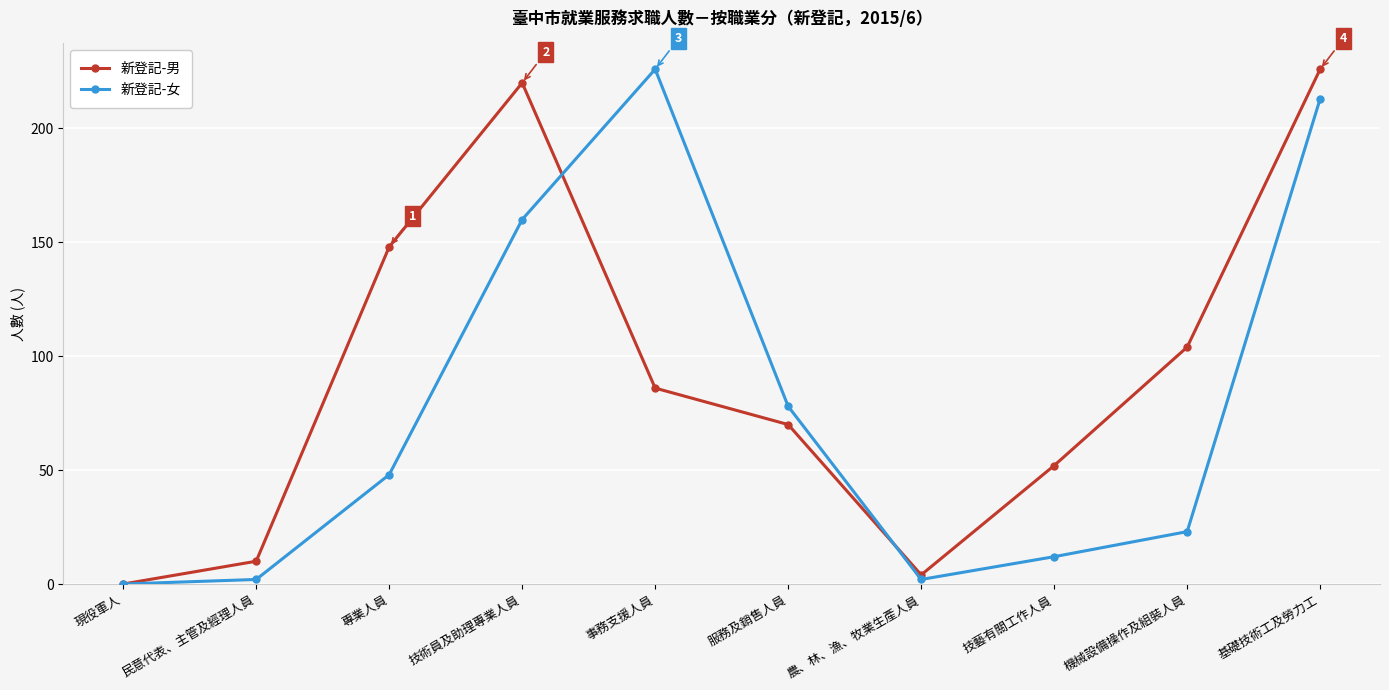

What is the difference between the maximum and minimum values in the 新登記-男 series?

226